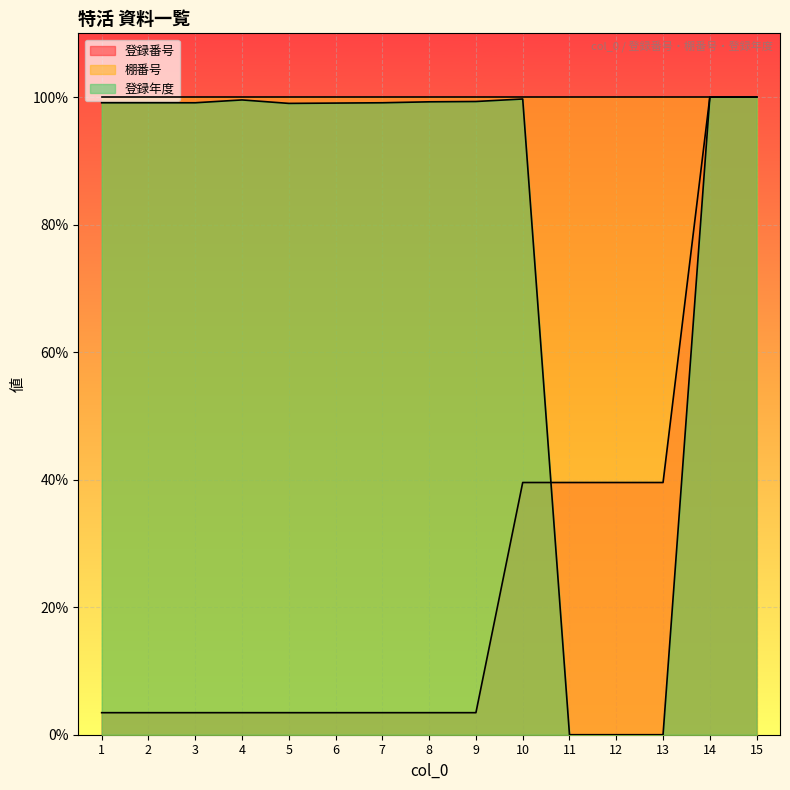

Is the value of 登録年度 at 6 greater than the value of 登録番号 at 14?

No